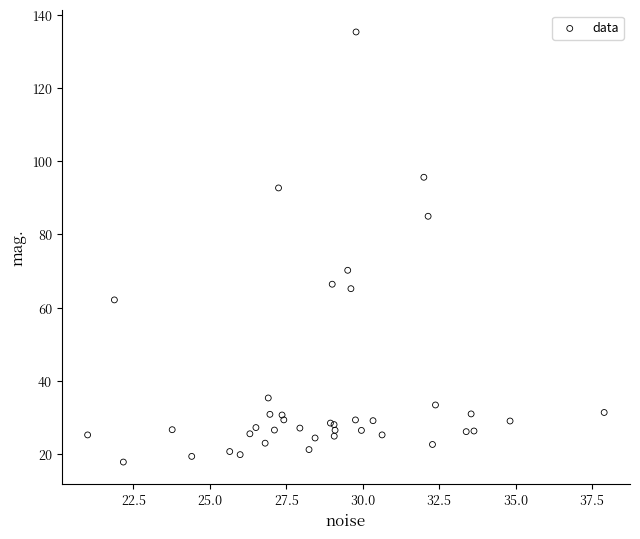

What Y value in the scatter plot is closest to 76?

70.2